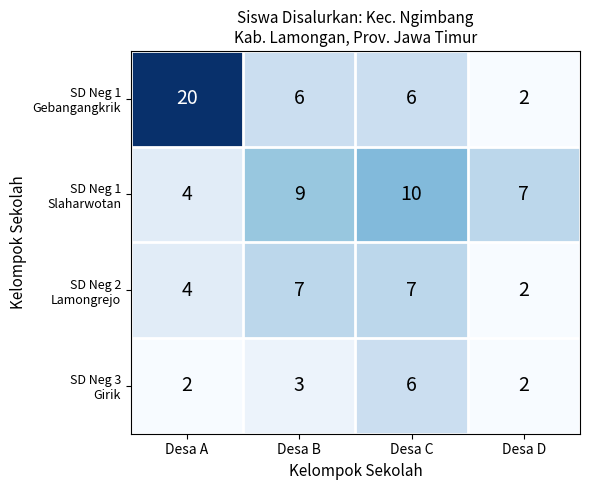

What is the maximum value shown in the chart?

20